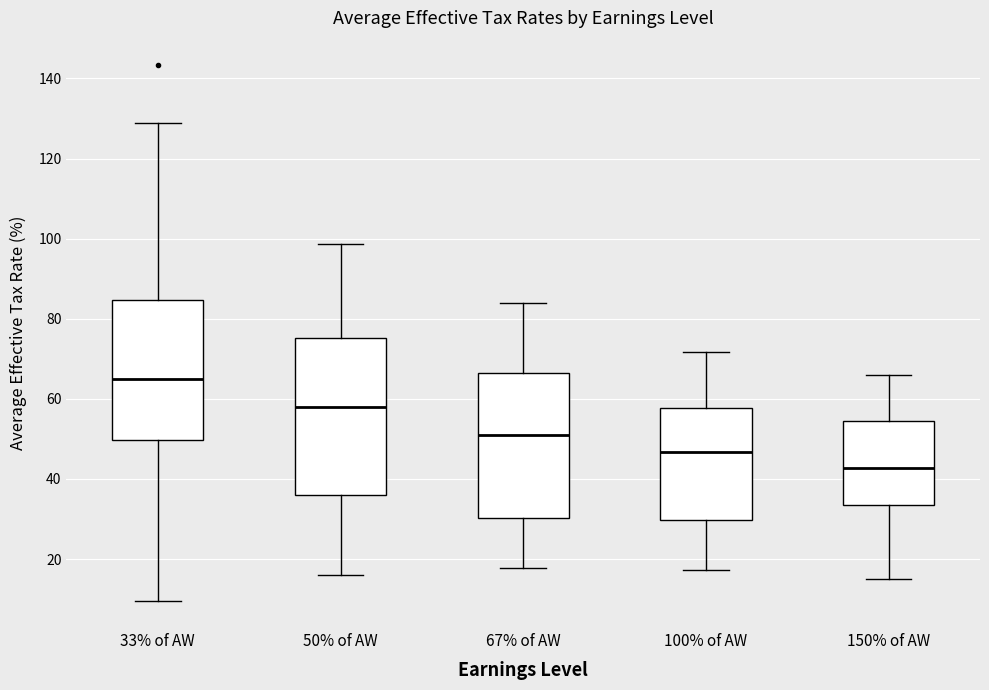

Where does the upper whisker of the box for 150% of AW end on the y-axis? The values are not printed on the chart, so give them approximately, as read against the axis.

66